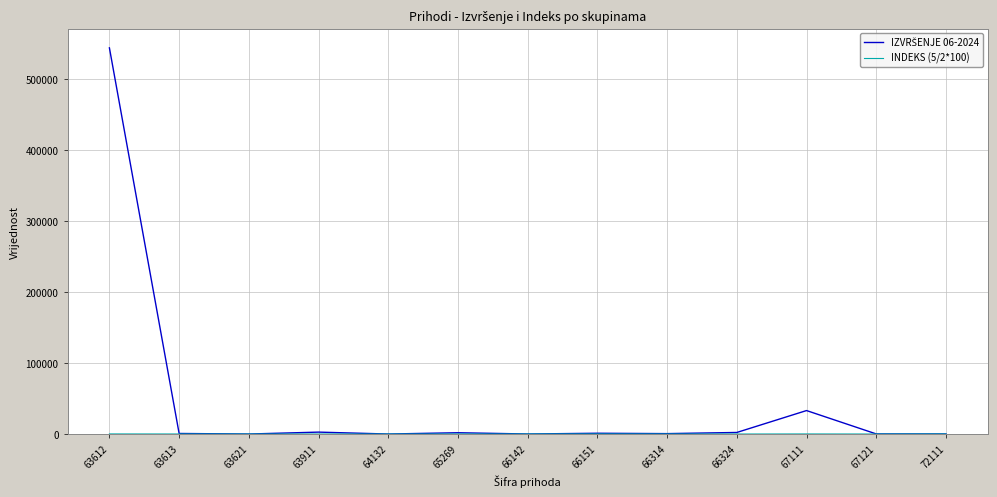

At which category is the sum across all series the highest?

63612